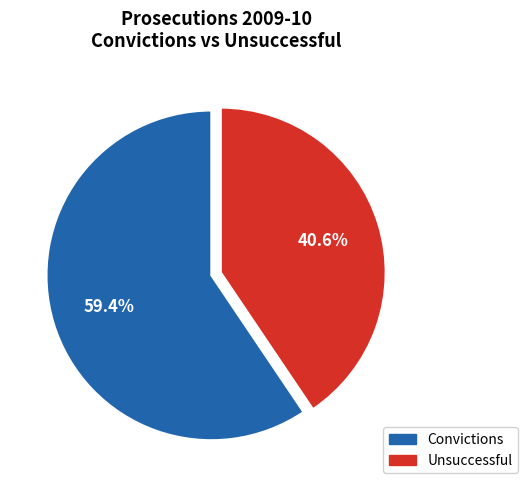

To the nearest percent, what is the difference between the largest and smallest slice percentages?

19%